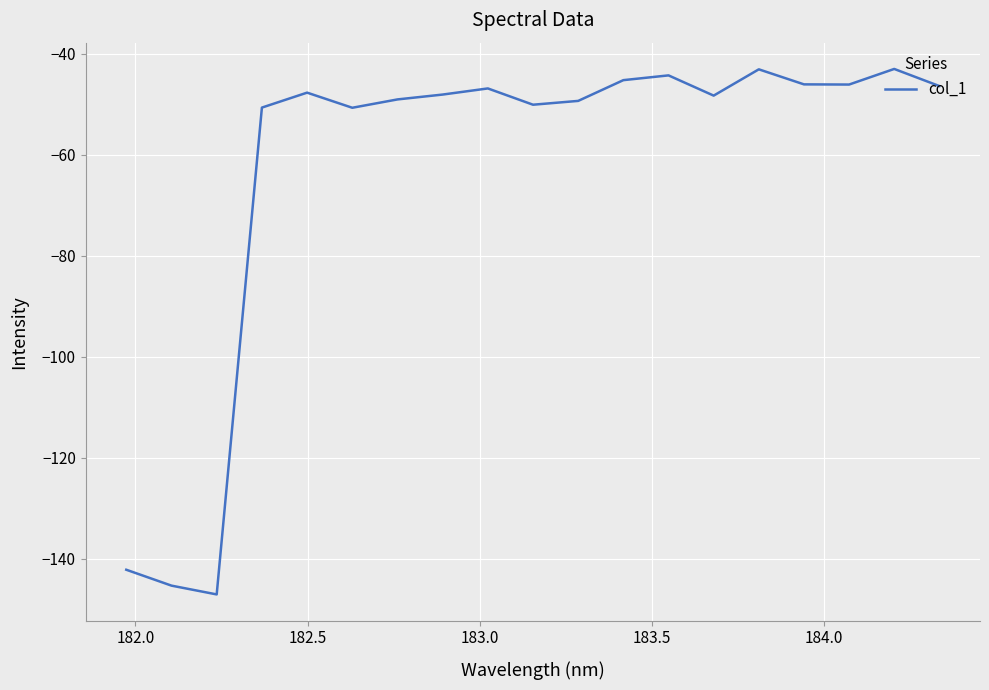

What is the maximum value shown in the chart?

-43.0